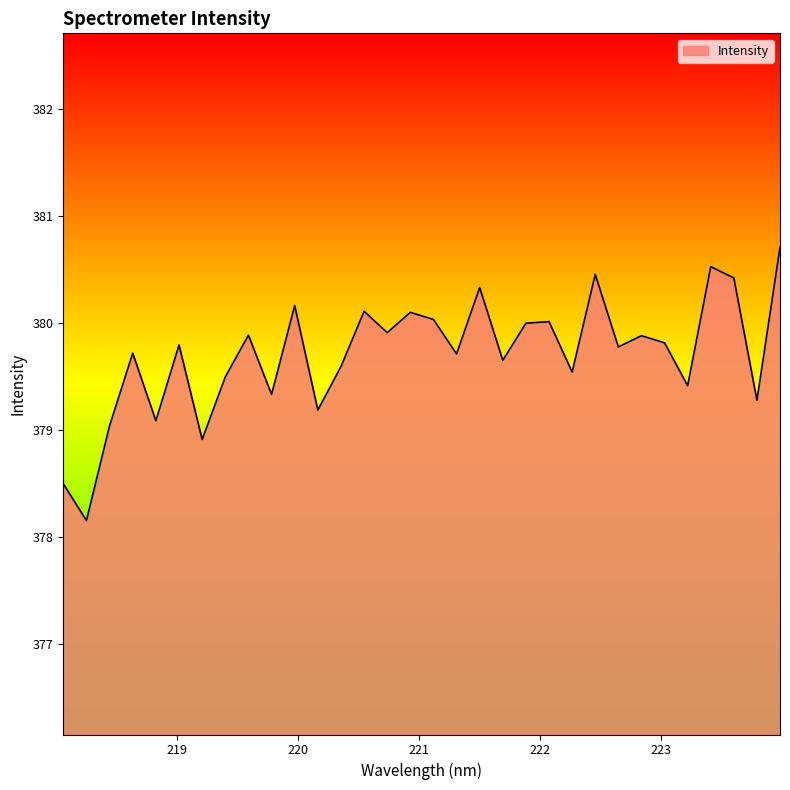

What is the difference between the maximum and minimum values?

2.6